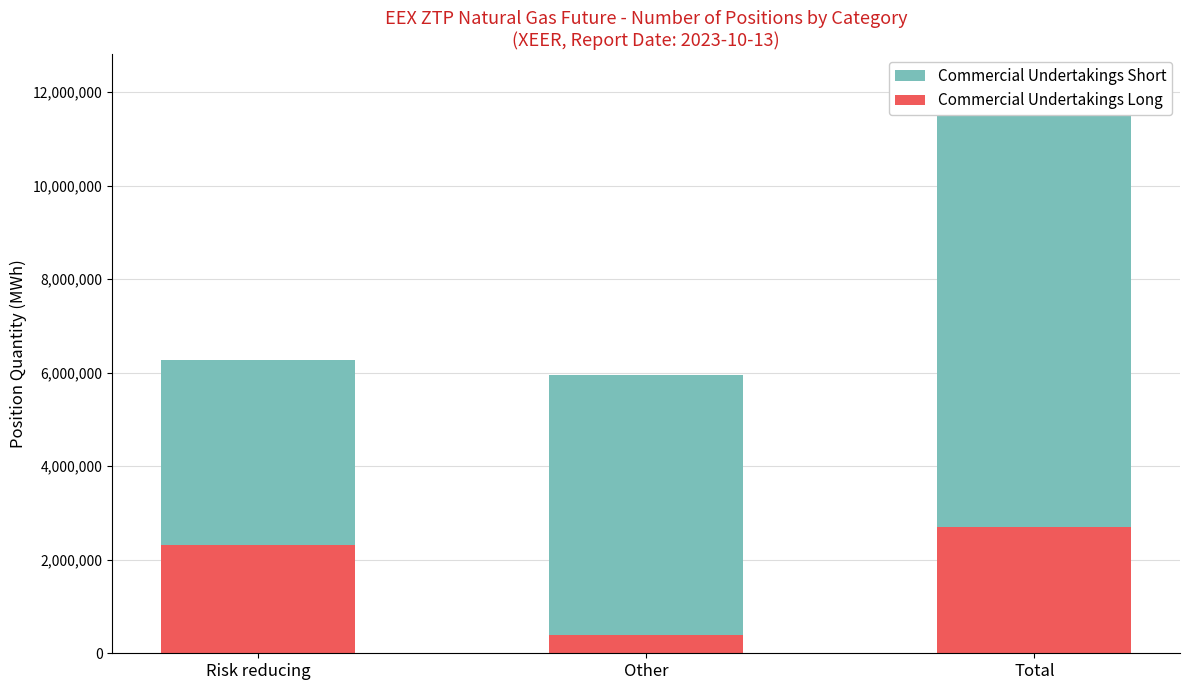

At which category does the chart reach its peak across all series?

Total